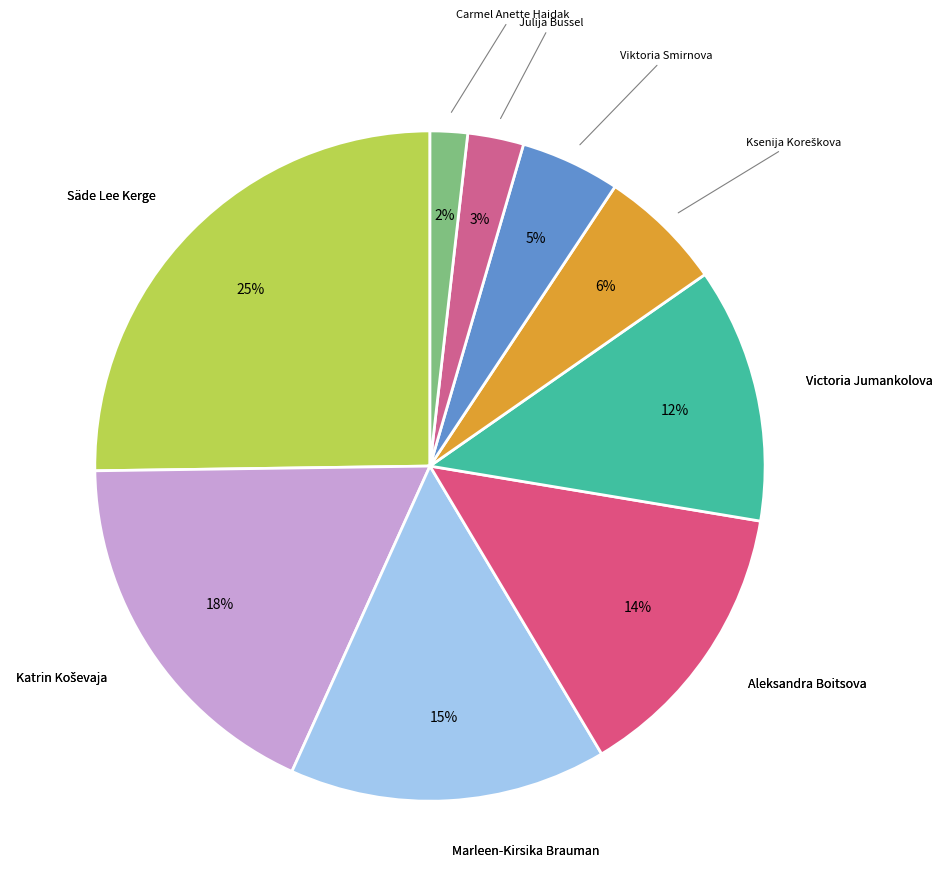

Is there a majority slice in this chart?

No